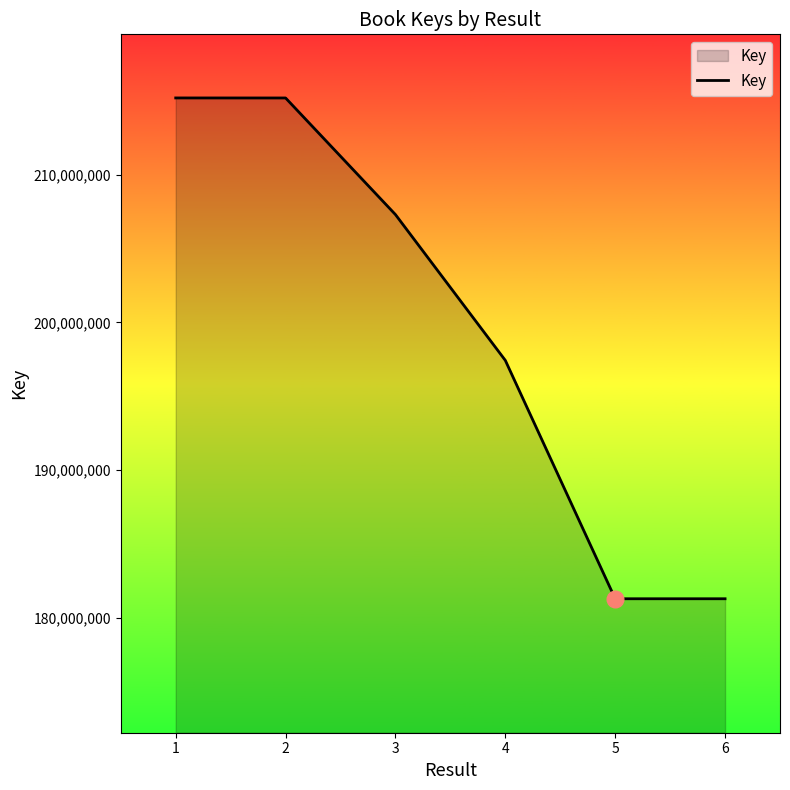

True or false: the data shows 365199618 at 1.

False